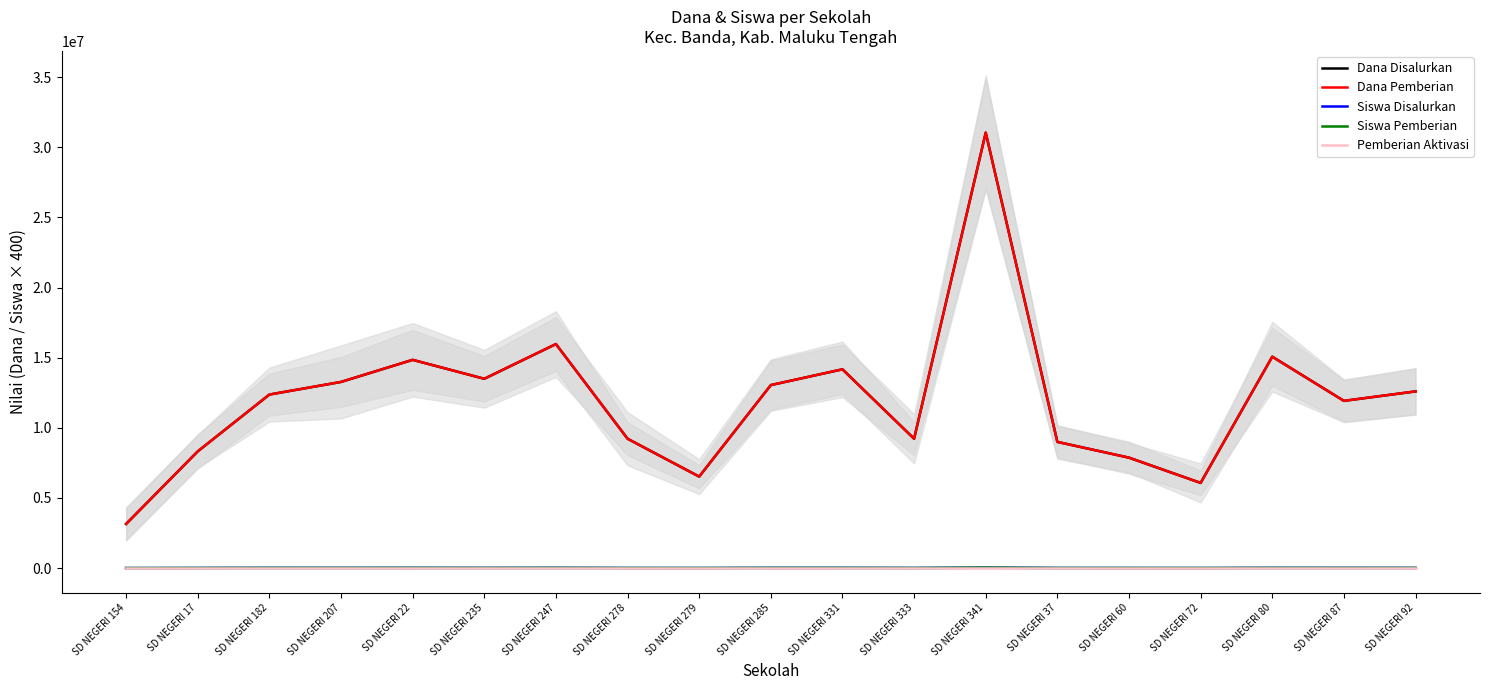

The Dana Pemberian series shows 9000000 at SD NEGERI 37. True or false?

True